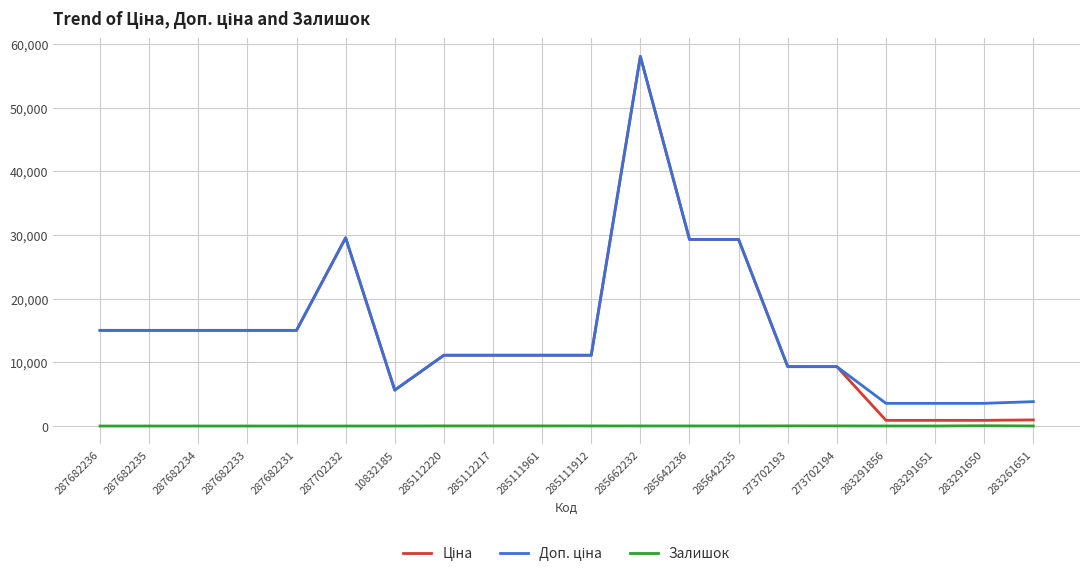

What is the difference between the Залишок values at 283261651 and 285112217?

9.0